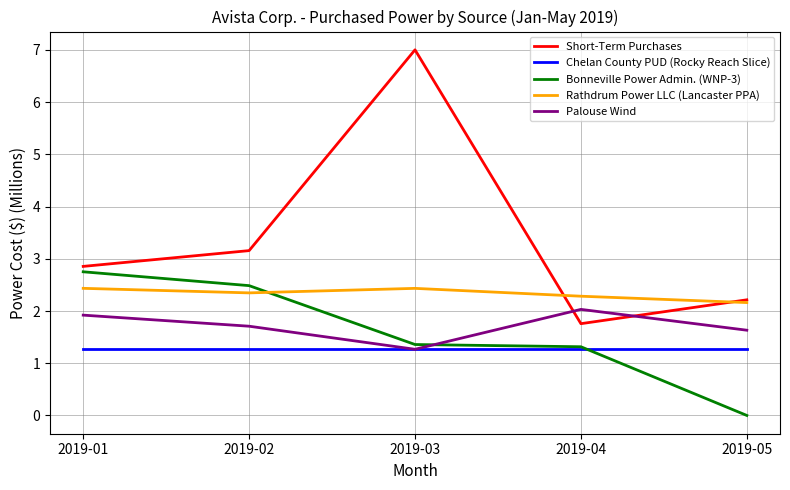

What is the difference between the maximum and minimum values in the Palouse Wind series?

0.8